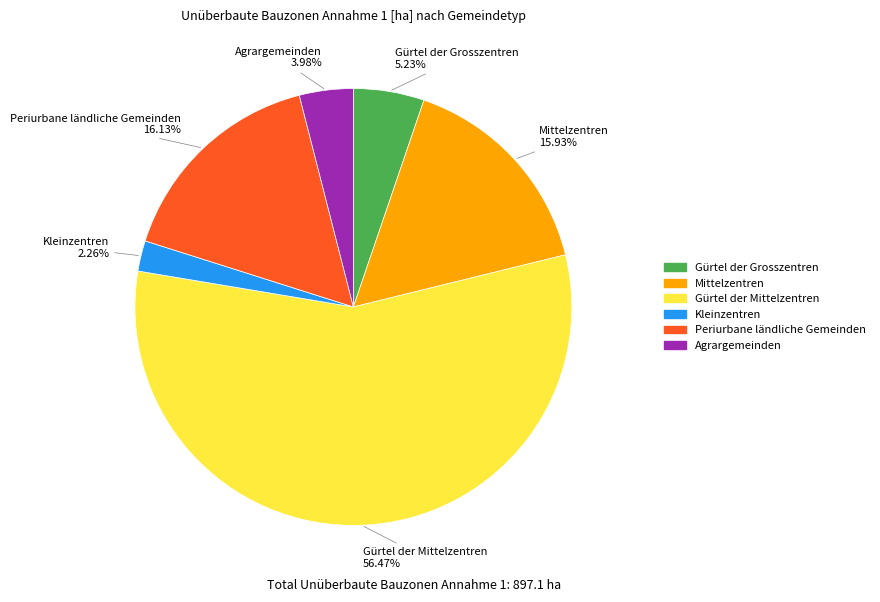

To the nearest percent, what is the difference between the largest and smallest slice percentages?

54%